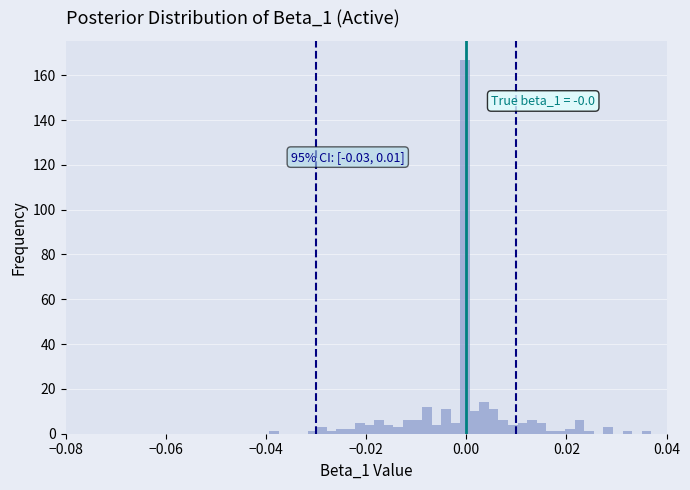

Around what value on the x-axis is the tallest bar? Give the approximate position of its centre, as read against the axis.

0.000